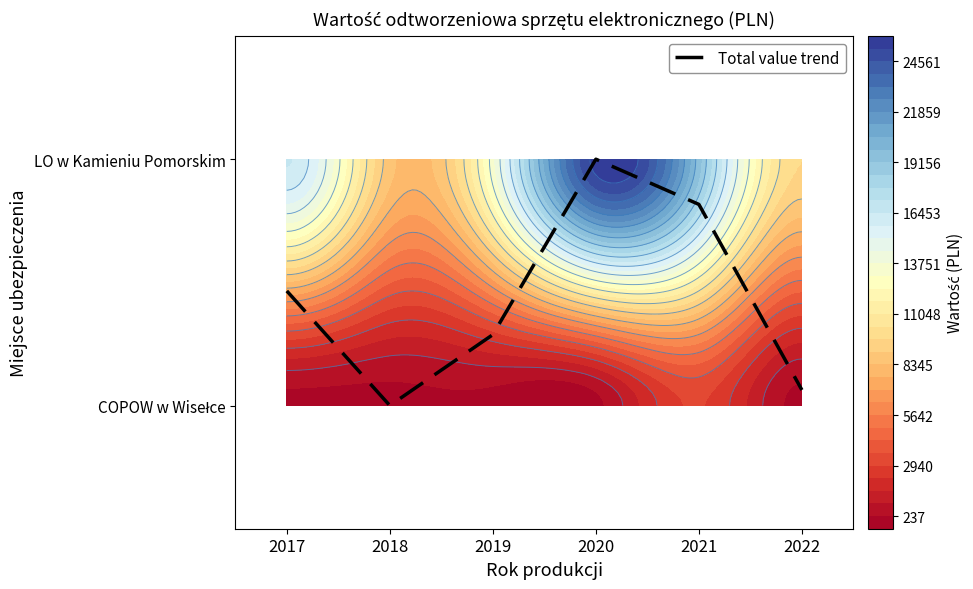

Count the number of categories in the chart.

6